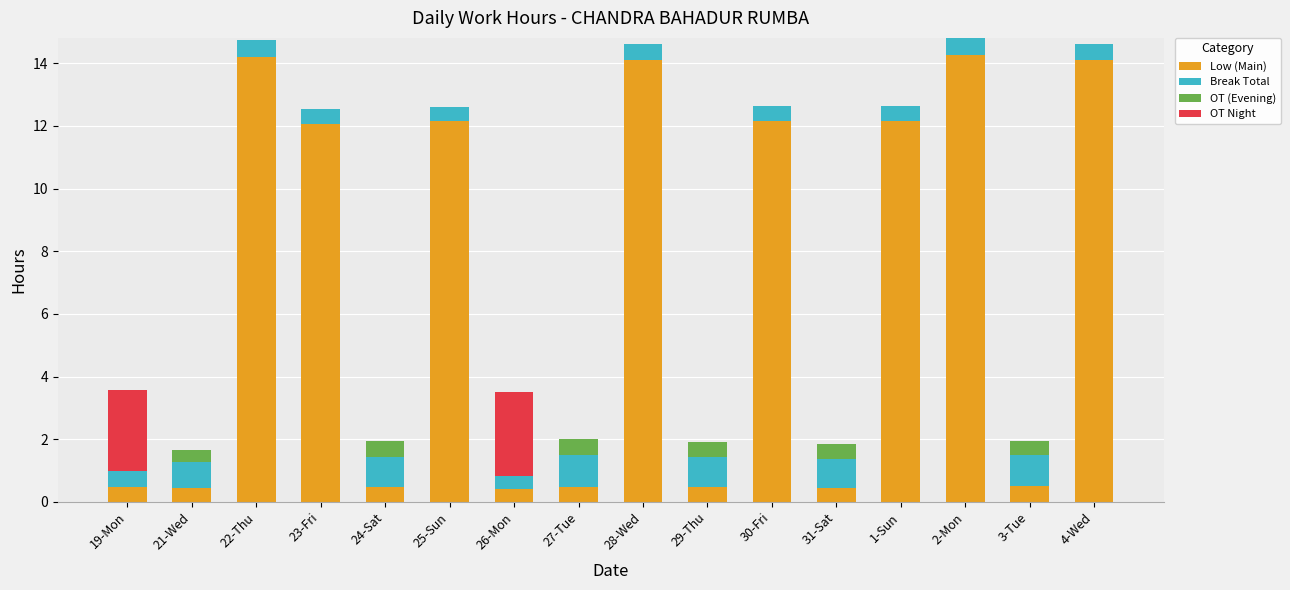

What is the maximum value for Low (Main)?

14.3